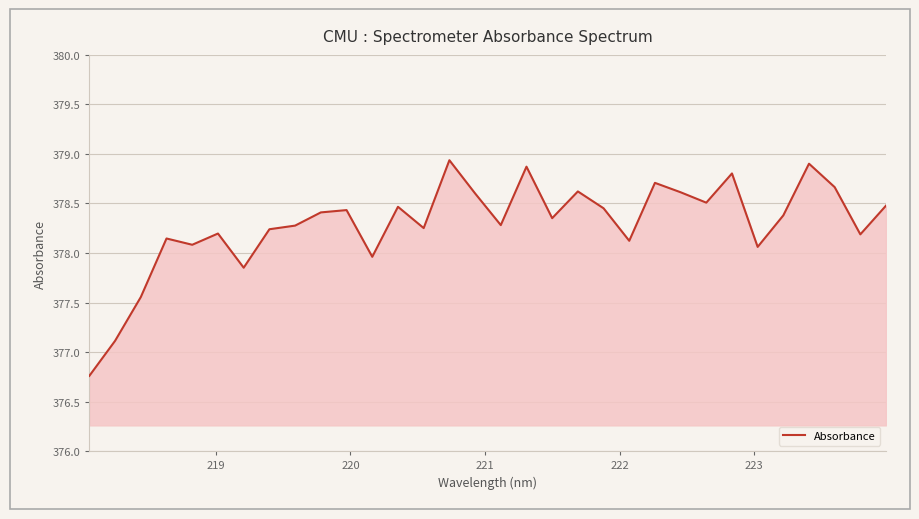

What is the maximum value shown in the chart?

378.9